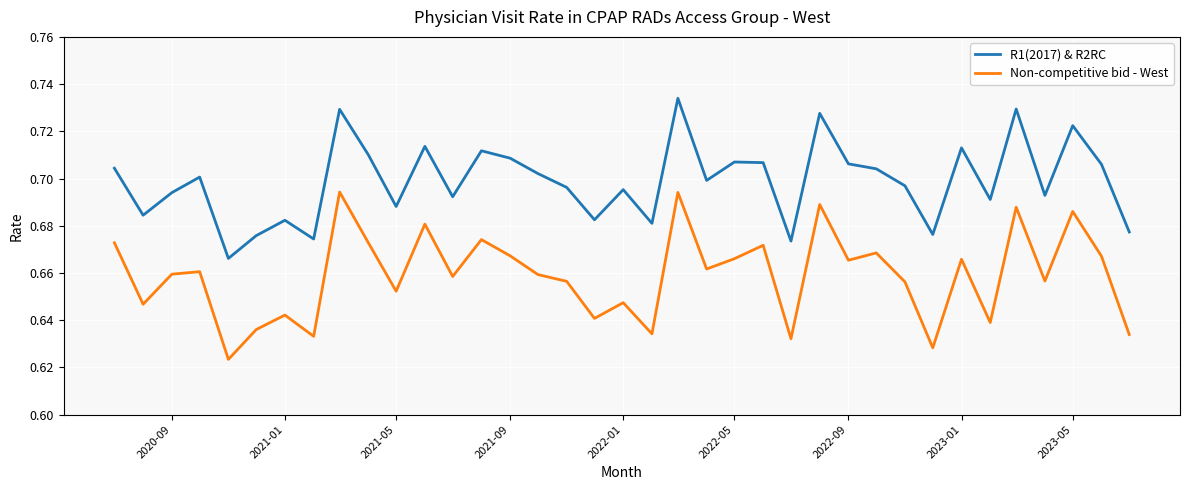

Rank the series by their average value, from lowest to highest.

Non-competitive bid - West, R1(2017) & R2RC